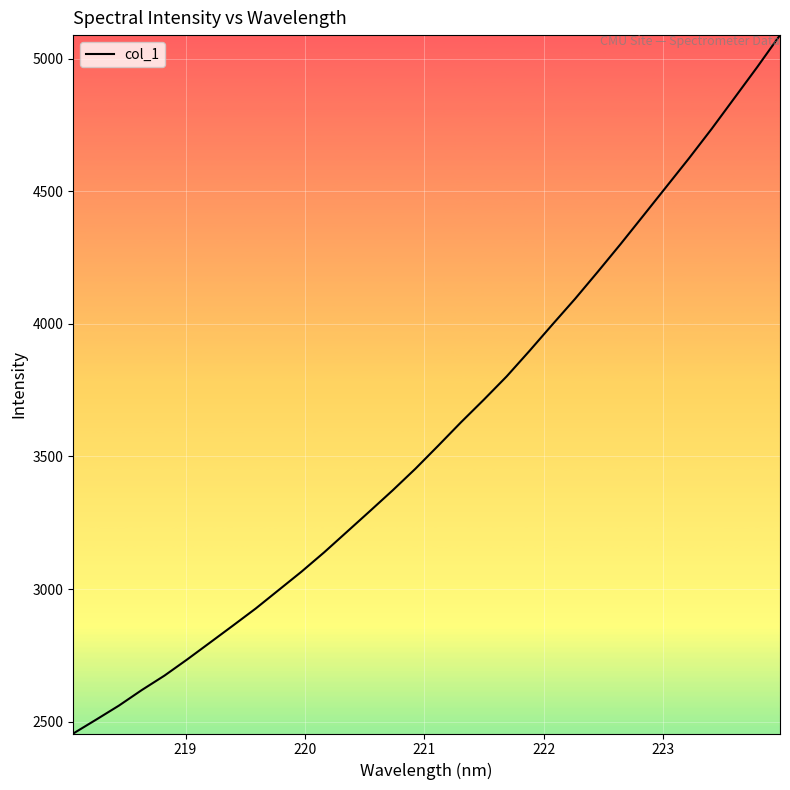

What is the minimum value shown in the chart?

2455.3